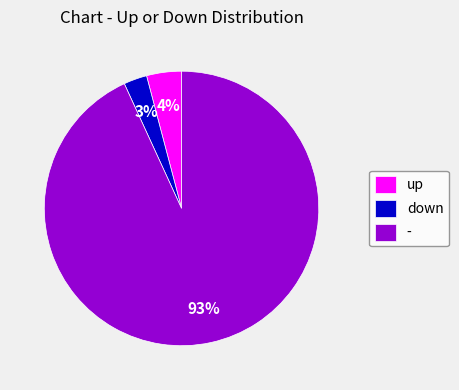

Is the sum of - and up greater than half?

Yes